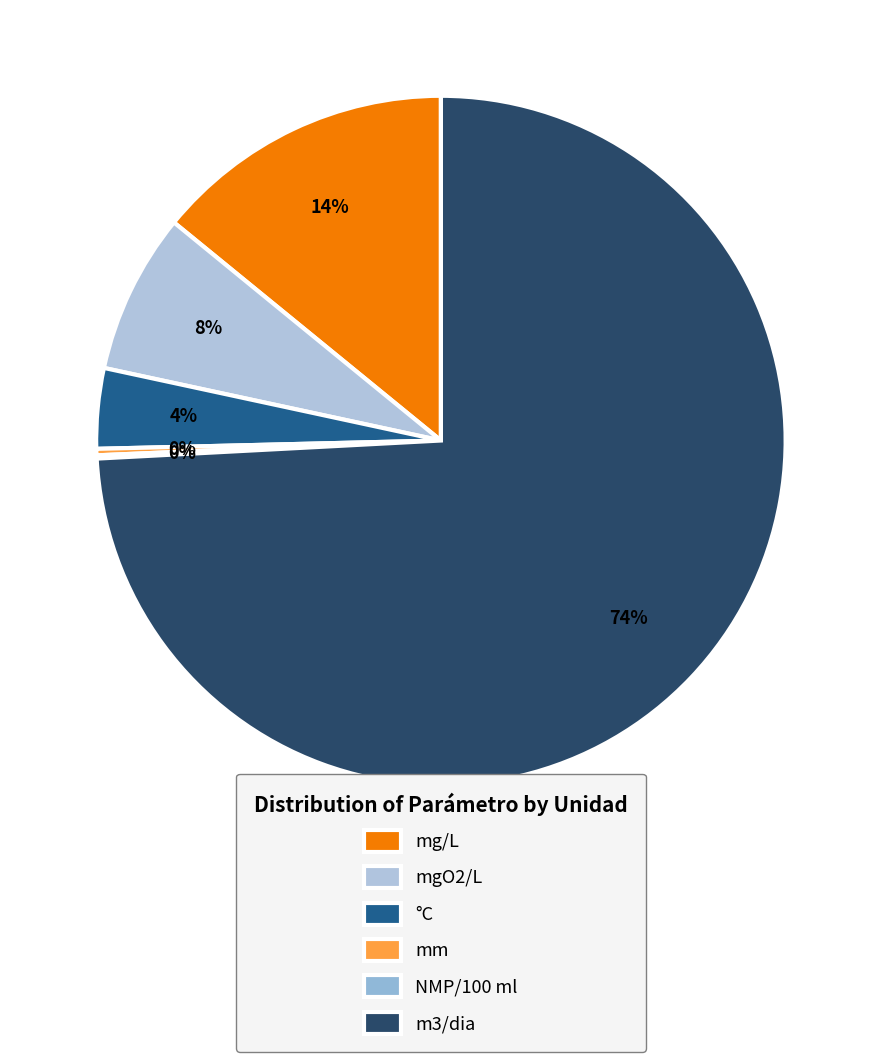

Is m3/dia the majority of the pie?

Yes